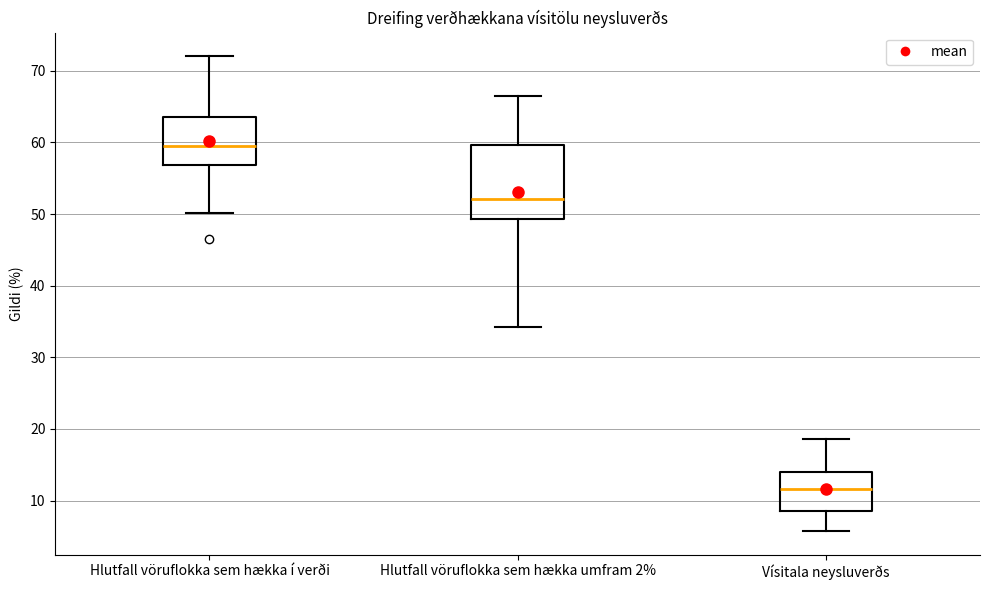

Which box has the lowest median line?

Vísitala neysluverðs